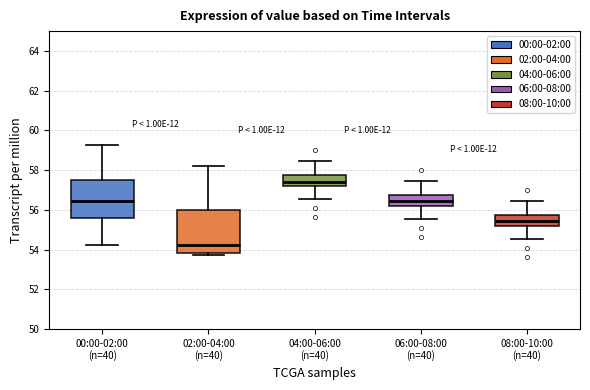

Reading left to right, read every box against the y-axis: the position of its median line, the range the box covers, and the ends of its whiskers. The values are not printed on the chart, so give them approximately, as read against the axis.

00:00-02:00 (n=40): median 56.4, box 55.6 to 57.4, whiskers 54.2 to 59.2
02:00-04:00 (n=40): median 54.2, box 53.8 to 56.0, whiskers 53.8 (just below the box's lower edge) to 58.2
04:00-06:00 (n=40): median 57.4, box 57.2 to 57.8, whiskers 56.6 to 58.4
06:00-08:00 (n=40): median 56.4, box 56.2 to 56.8, whiskers 55.6 to 57.4
08:00-10:00 (n=40): median 55.4, box 55.2 to 55.8, whiskers 54.6 to 56.4